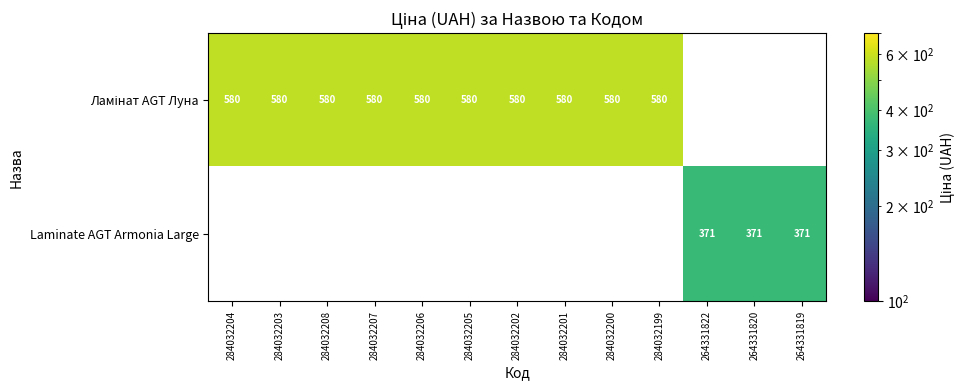

Is it true that Ламінат AGT Луна equals 788.4 at 284032201?

False